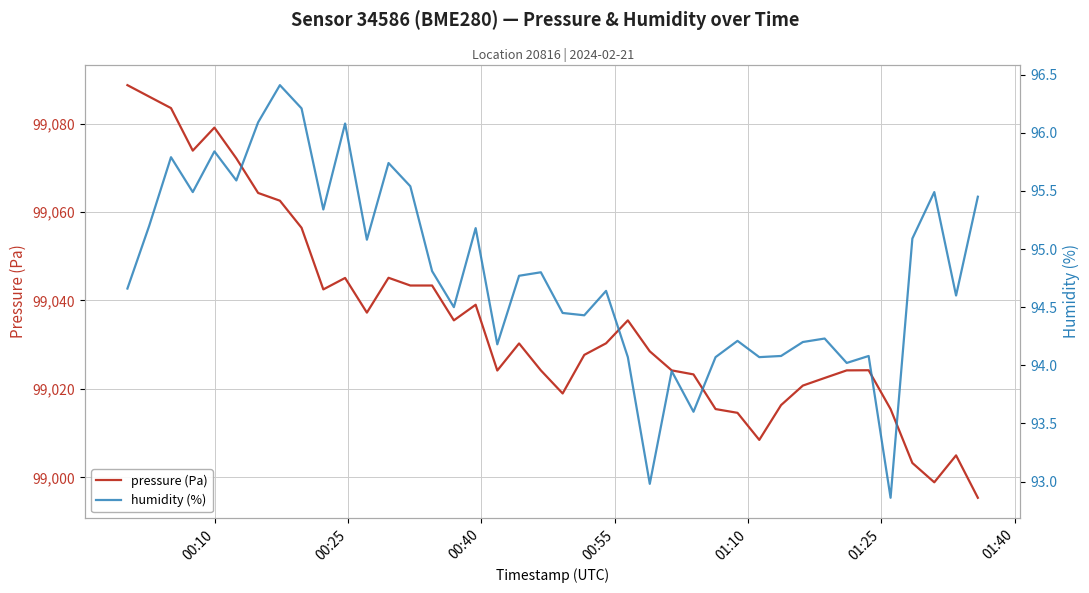

What is the lowest value of the pressure (Pa) series?

98995.4